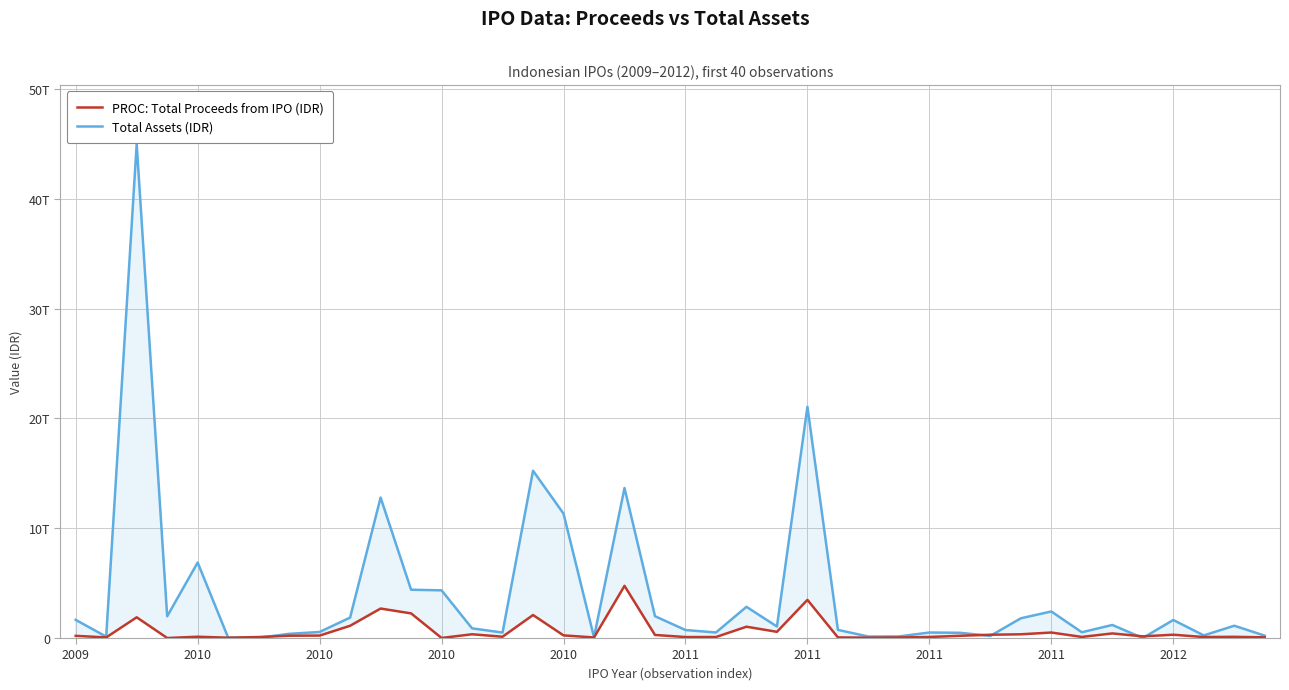

True or false: PROC: Total Proceeds from IPO (IDR) and Total Assets (IDR) intersect in this chart.

True